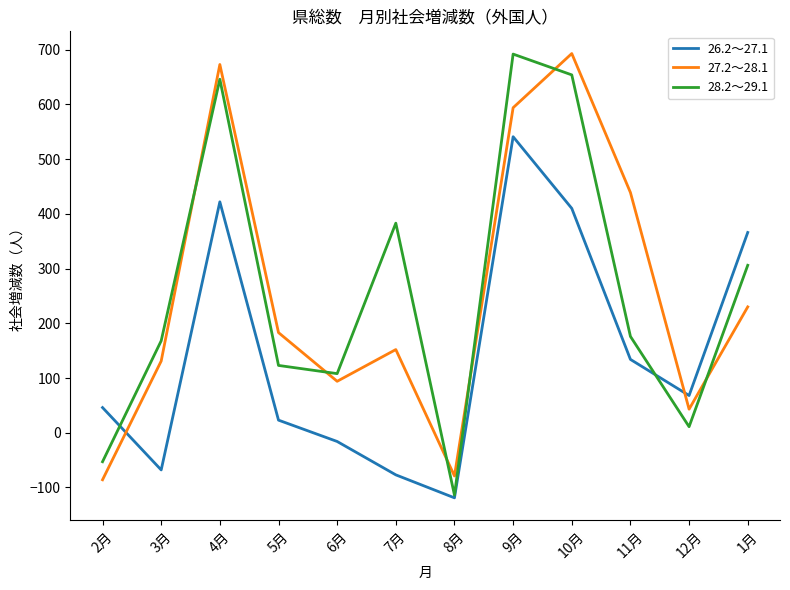

Rank the series at 5月 from lowest to highest value.

26.2～27.1, 28.2～29.1, 27.2～28.1